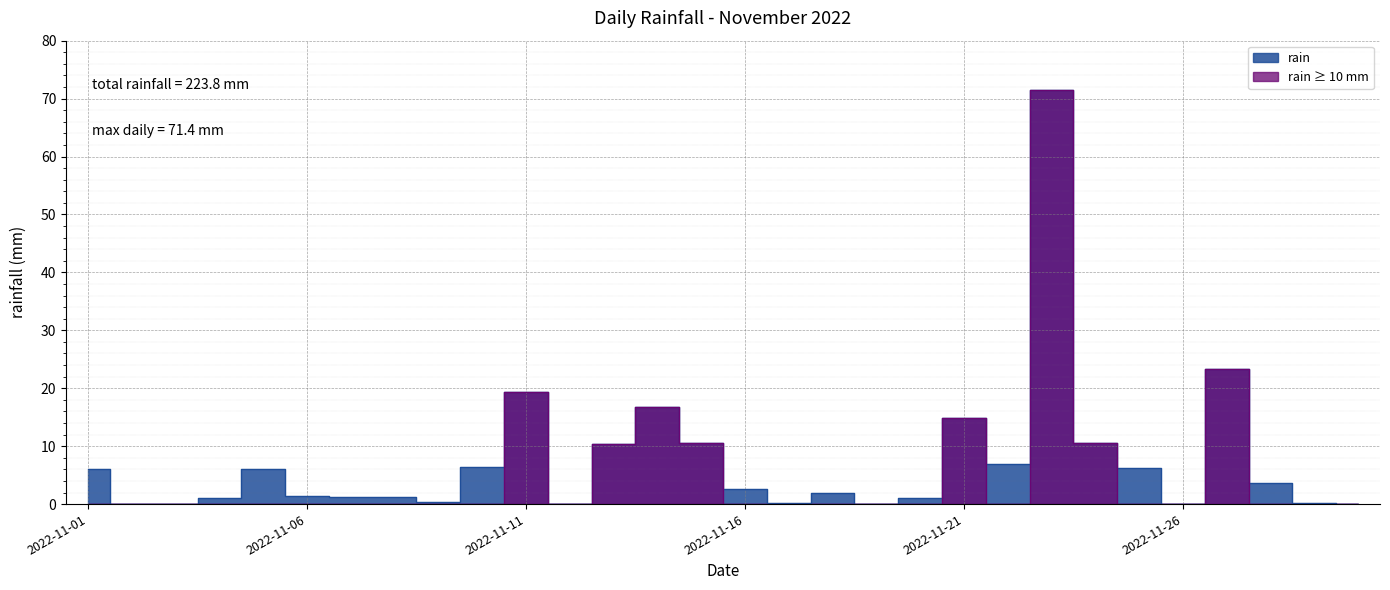

Between 2022-11-19 and 2022-11-11, which is larger?

2022-11-11